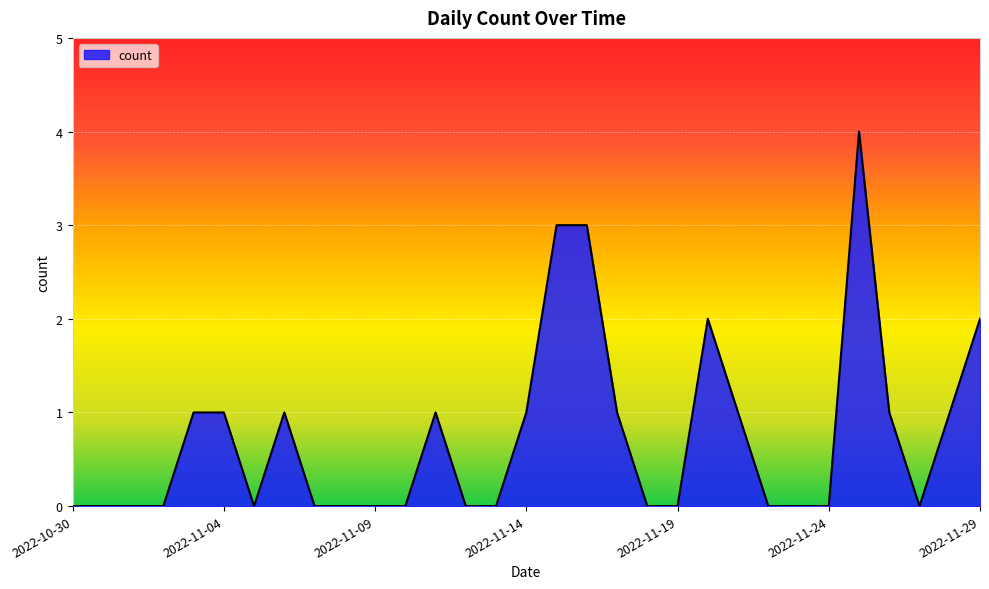

Does the chart have visible grid lines?

Yes